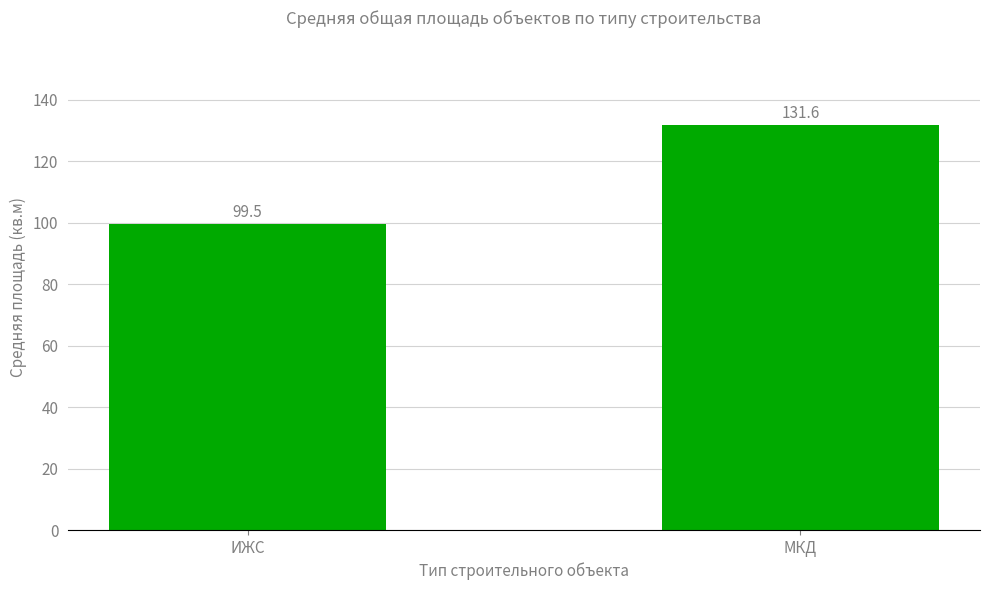

How many data points are less than 131?

1